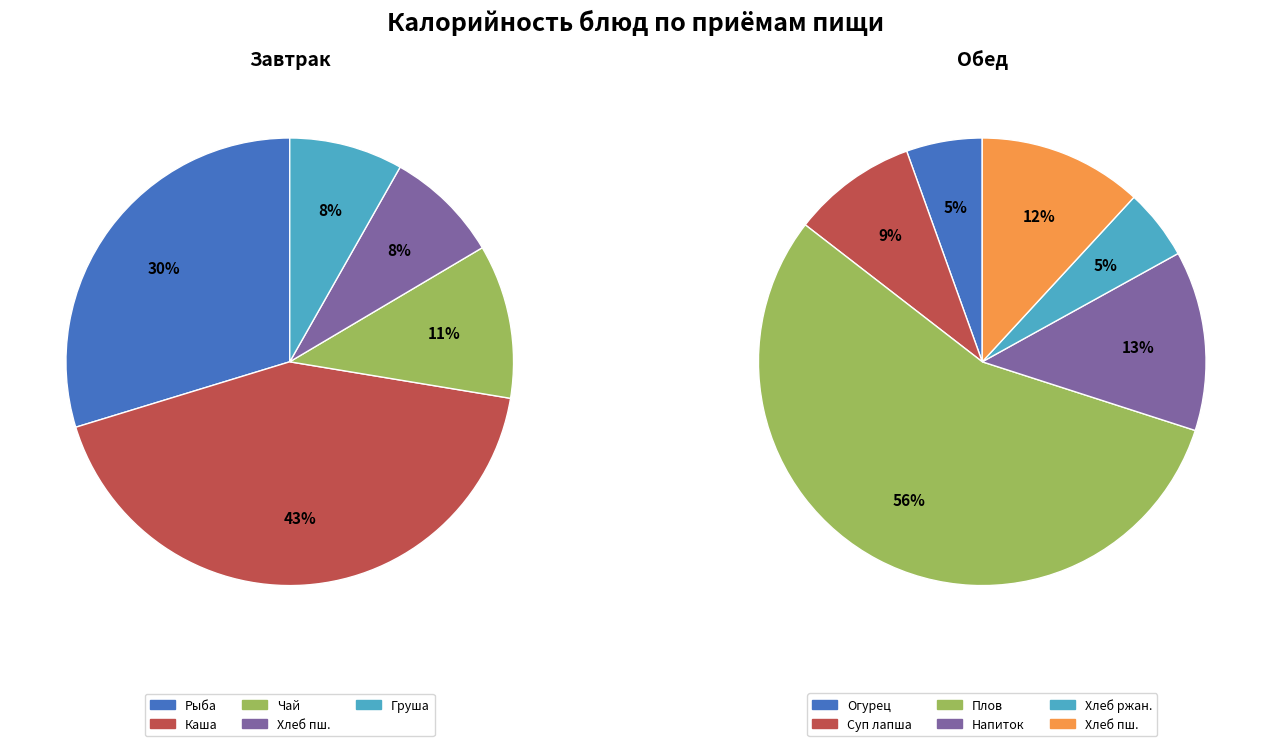

Is there a majority slice in this chart?

No